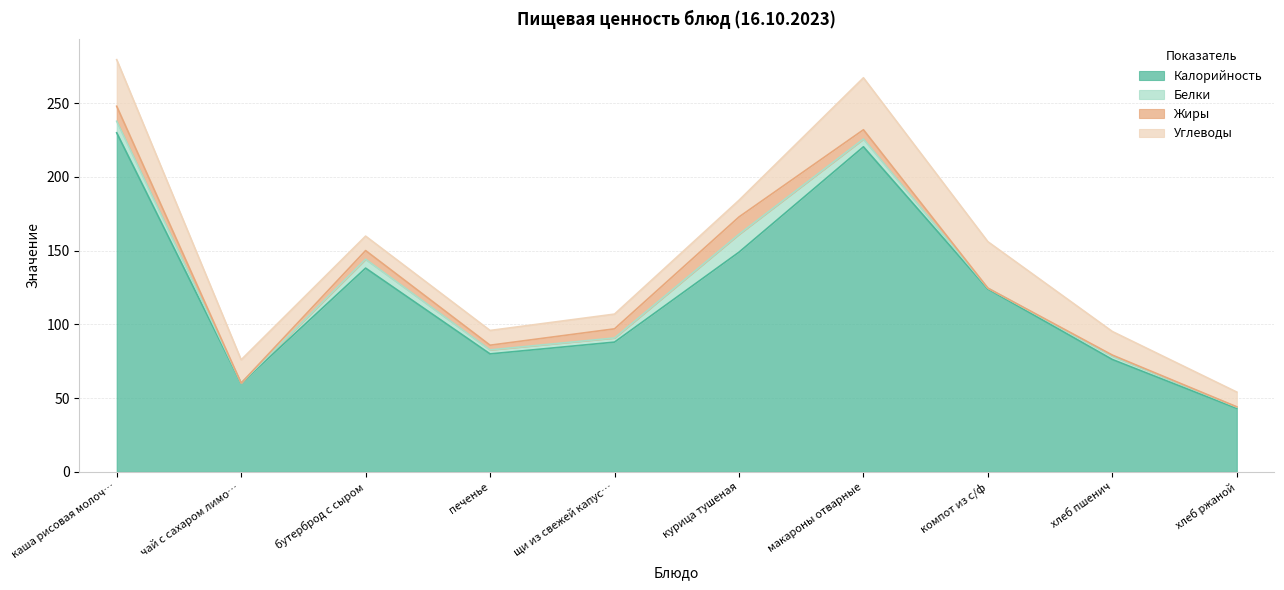

Does the chart display data point markers on the line(s)?

No